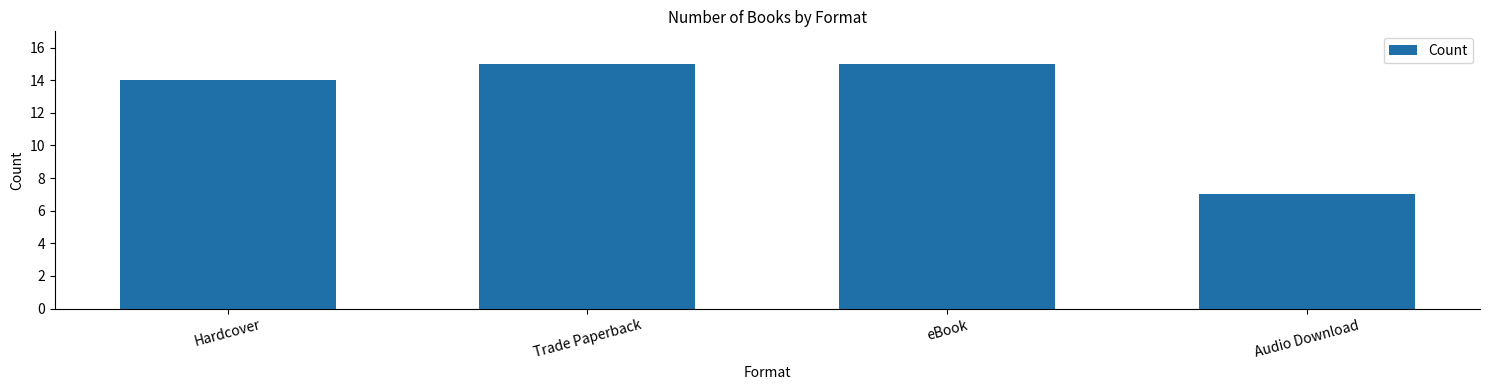

True or false: the data shows 7 at Hardcover.

False